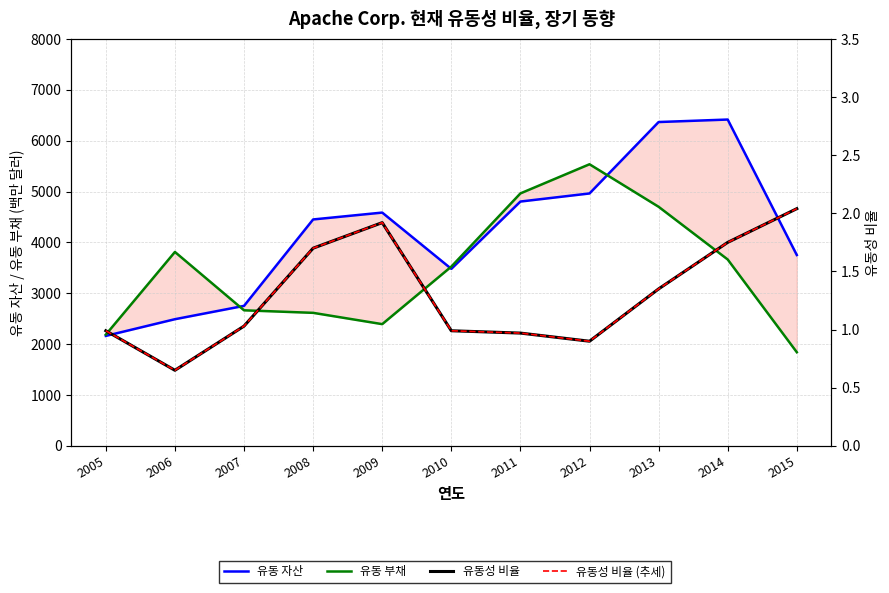

Which series has the widest spread of values?

유동 자산